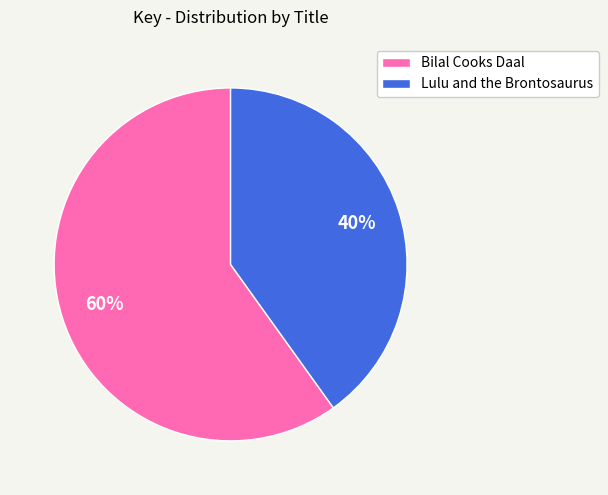

Approximately how many times larger is the value at Bilal Cooks Daal compared to Lulu and the Brontosaurus?

1.5